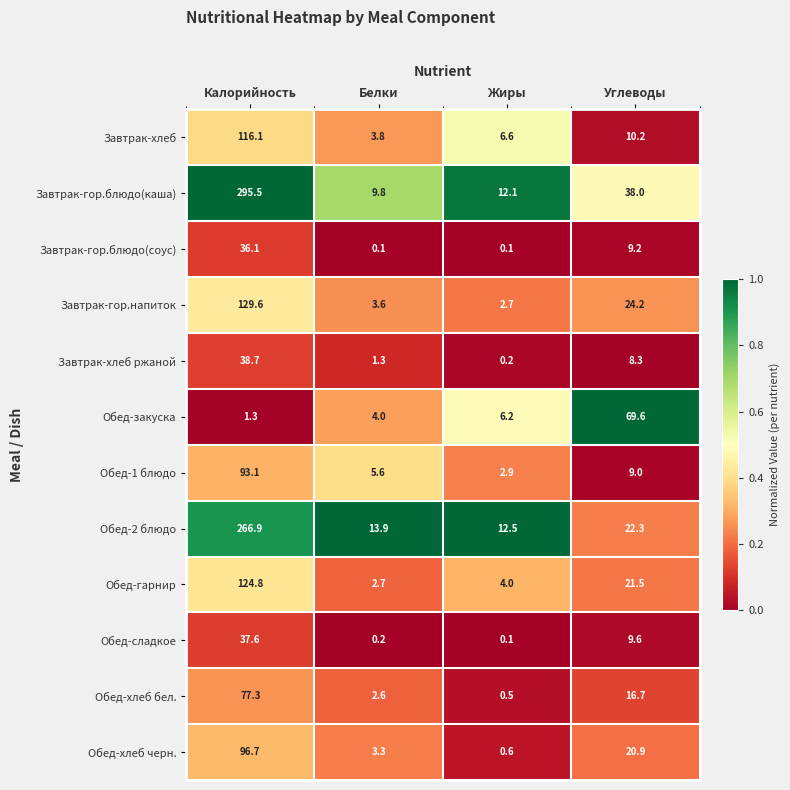

What is the difference between the second highest and minimum values in the Обед-закуска series?

4.9